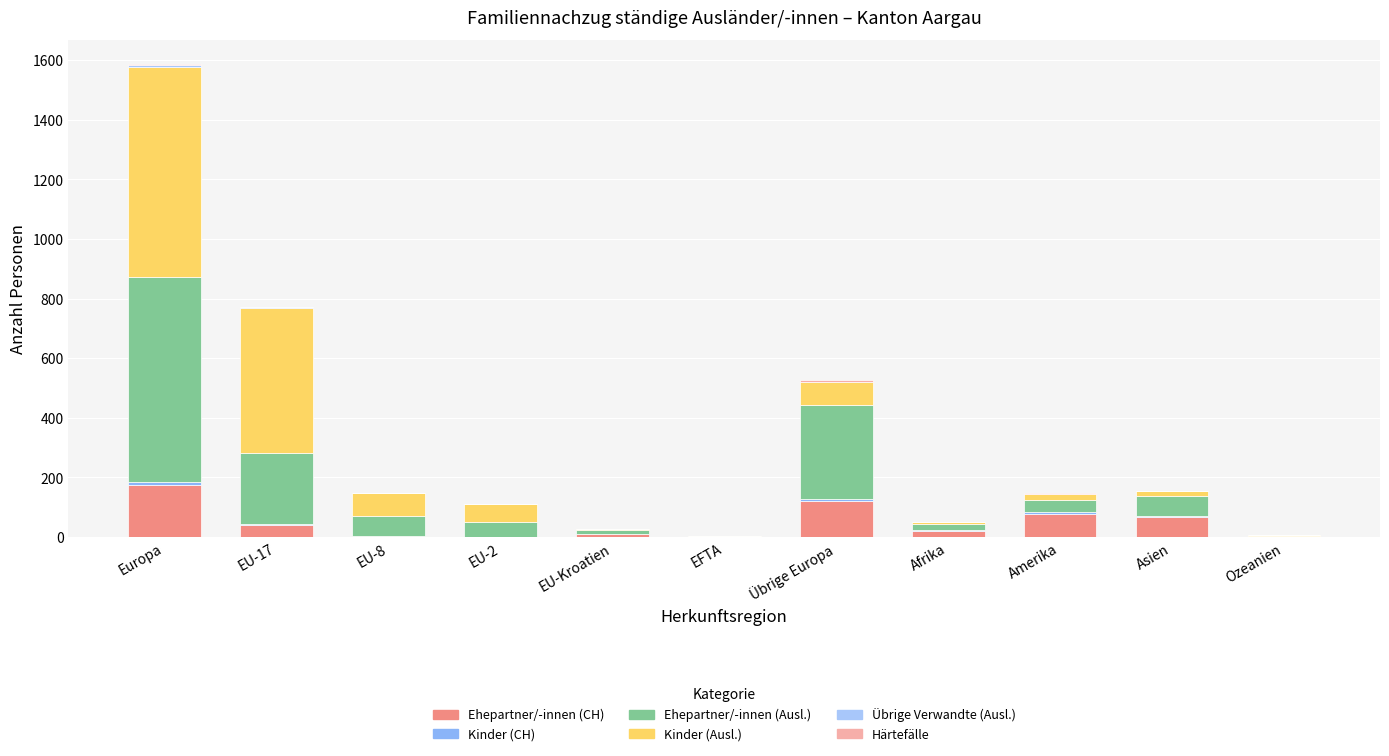

How many categories are shown in the chart?

11